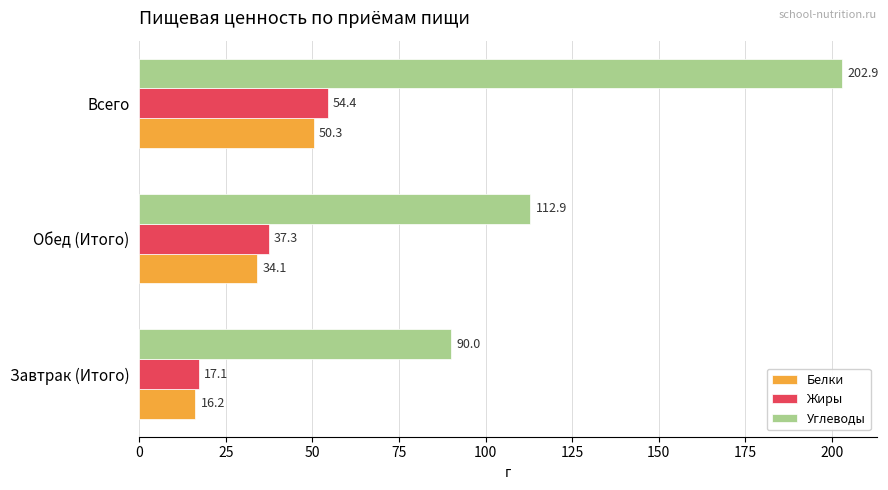

Rank the categories by Белки value from highest to lowest.

Всего, Обед (Итого), Завтрак (Итого)